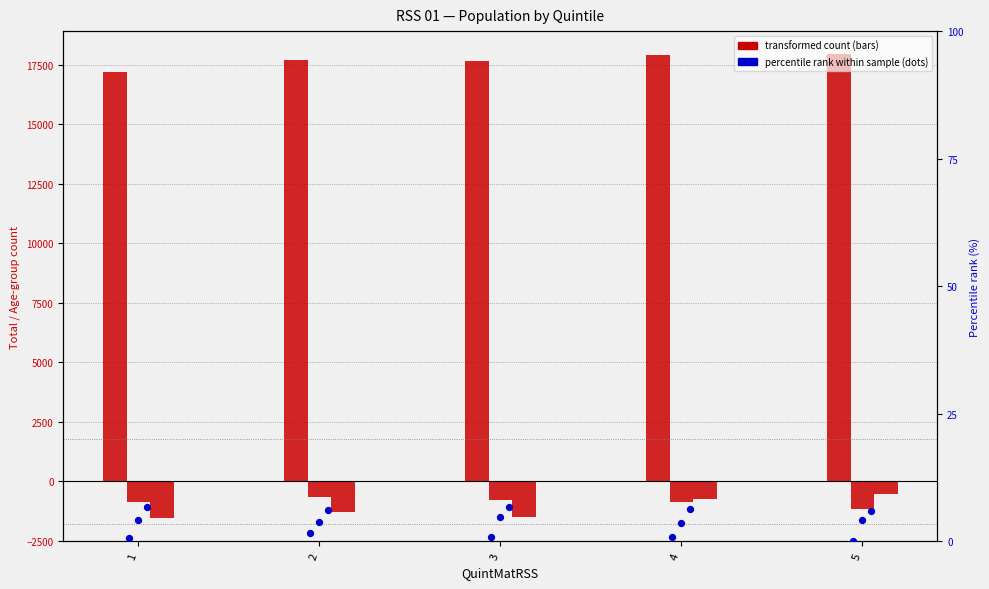

What is the total value across all series at 3?

15395.0